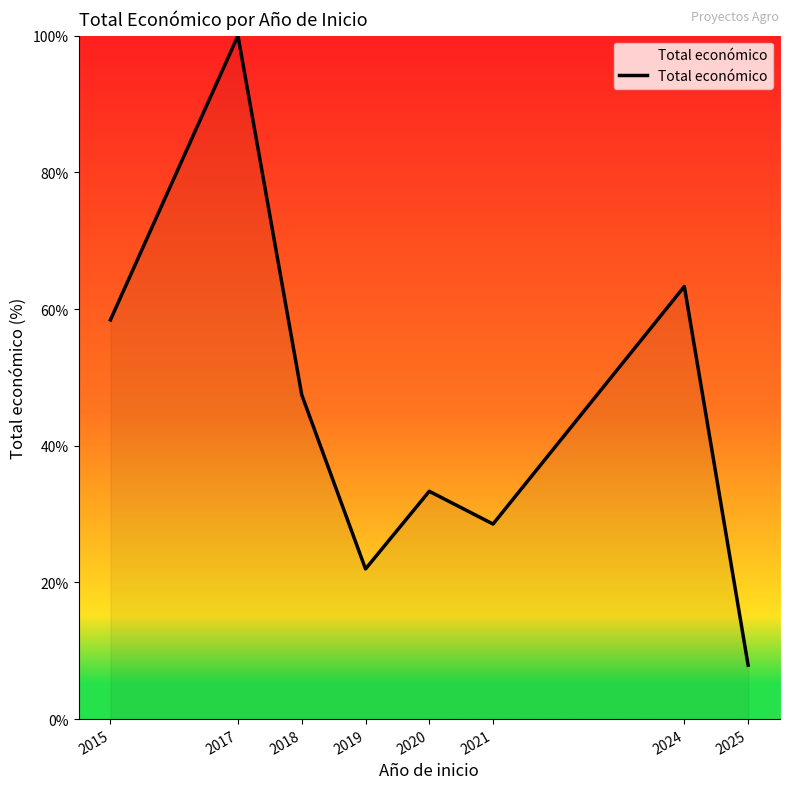

What is the smallest value displayed?

7.9